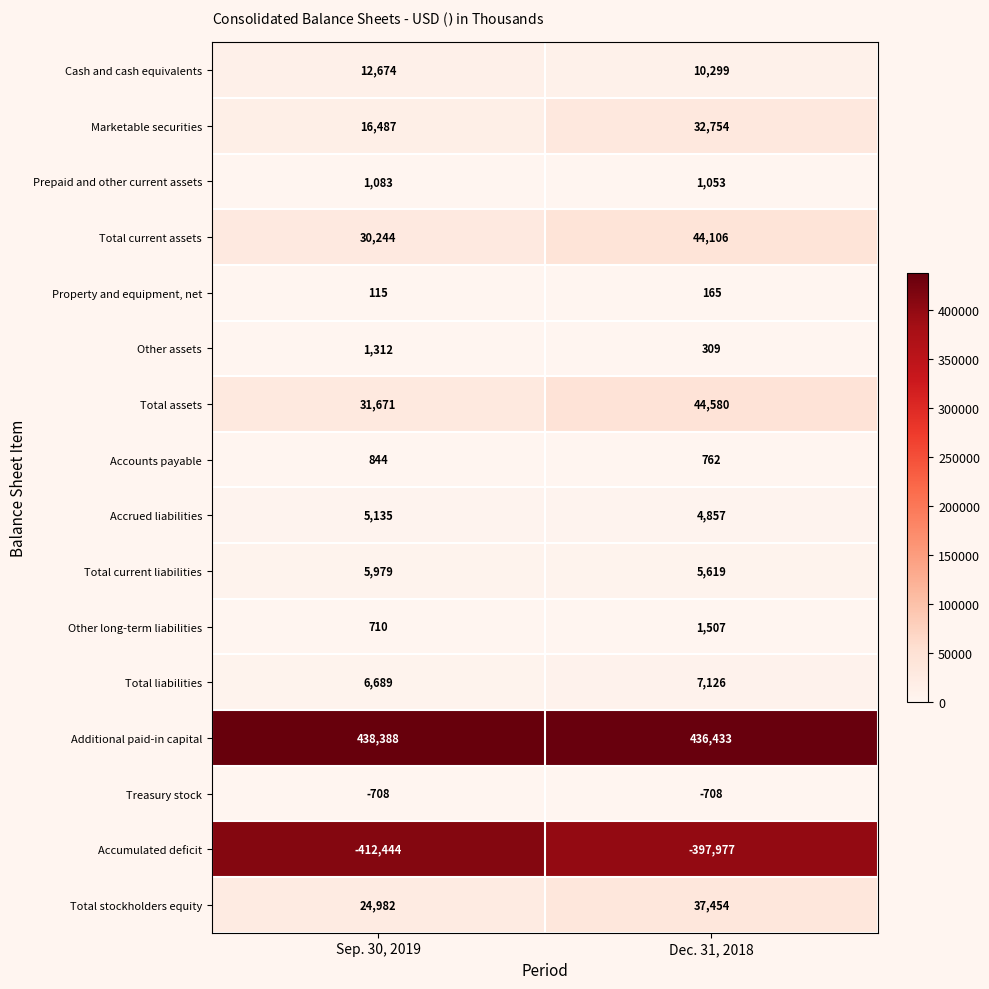

Which series has the largest total across all categories?

Additional paid-in capital